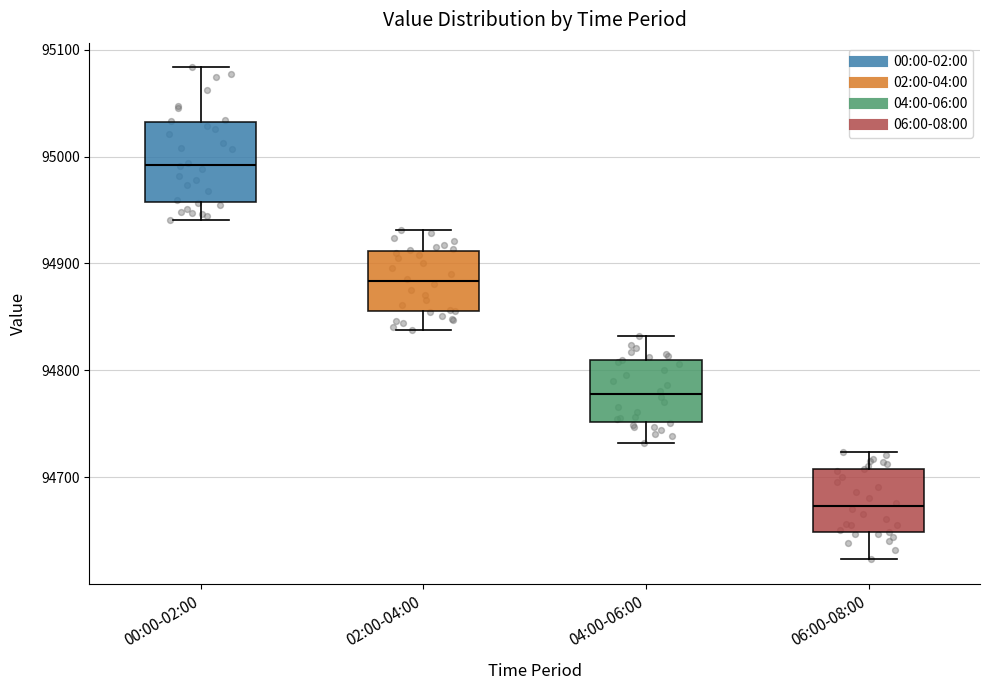

Reading left to right, transcribe this box plot: for each box, give where its median line is, the range the box spans, and where its two whiskers end, as read against the y-axis. The values are not printed on the chart, so give them approximately, as read against the axis.

00:00-02:00: median 94990, box 94960 to 95030, whiskers 94940 to 95080
02:00-04:00: median 94880, box 94860 to 94910, whiskers 94840 to 94930
04:00-06:00: median 94780, box 94750 to 94810, whiskers 94730 to 94830
06:00-08:00: median 94670, box 94650 to 94710, whiskers 94620 to 94720